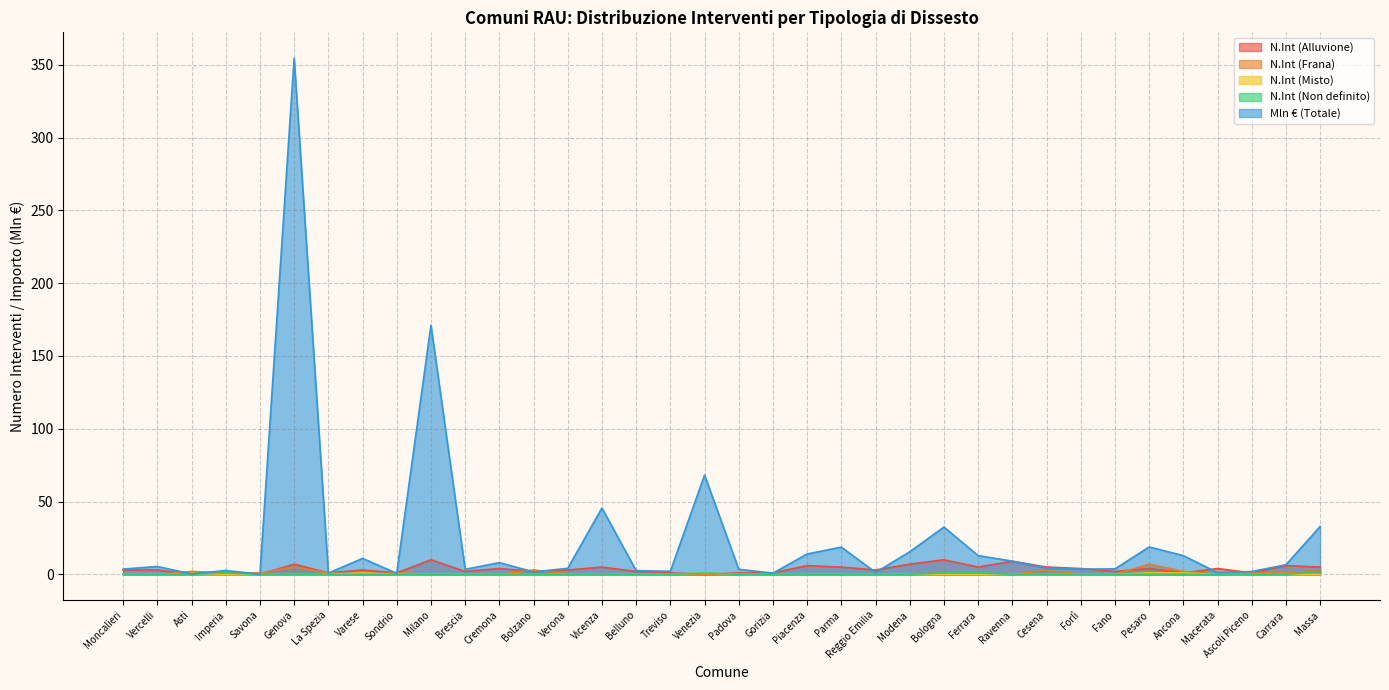

Reading right to left, what are all the values shown in this chart?

N.Int (Alluvione): Massa=5.0	Carrara=6.0	Ascoli Piceno=1.0	Macerata=4.0	Ancona=1.0	Pesaro=4.0	Fano=2.0	Forlì=4.0	Cesena=5.0	Ravenna=9.0	Ferrara=5.0	Bologna=10.0	Modena=7.0	Reggio Emilia=3.0	Parma=5.0	Piacenza=6.0	Gorizia=1.0	Padova=1.0	Venezia=0.0	Treviso=1.0	Belluno=2.0	Vicenza=5.0	Verona=3.0	Bolzano=2.0	Cremona=4.0	Brescia=2.0	Milano=10.0	Sondrio=1.0	Varese=3.0	La Spezia=1.0	Genova=7.0	Savona=0.0	Imperia=1.0	Asti=0.0	Vercelli=3.0	Moncalieri=3.0
N.Int (Frana): Massa=3.0	Carrara=1.0	Ascoli Piceno=1.0	Macerata=0.0	Ancona=2.0	Pesaro=7.0	Fano=0.0	Forlì=0.0	Cesena=3.0	Ravenna=0.0	Ferrara=0.0	Bologna=0.0	Modena=0.0	Reggio Emilia=0.0	Parma=0.0	Piacenza=0.0	Gorizia=0.0	Padova=0.0	Venezia=0.0	Treviso=0.0	Belluno=0.0	Vicenza=0.0	Verona=0.0	Bolzano=3.0	Cremona=0.0	Brescia=0.0	Milano=0.0	Sondrio=1.0	Varese=0.0	La Spezia=1.0	Genova=5.0	Savona=1.0	Imperia=1.0	Asti=2.0	Vercelli=0.0	Moncalieri=0.0
N.Int (Misto): Massa=0.0	Carrara=0.0	Ascoli Piceno=0.0	Macerata=0.0	Ancona=1.0	Pesaro=1.0	Fano=0.0	Forlì=0.0	Cesena=0.0	Ravenna=0.0	Ferrara=0.0	Bologna=0.0	Modena=0.0	Reggio Emilia=0.0	Parma=0.0	Piacenza=0.0	Gorizia=0.0	Padova=0.0	Venezia=1.0	Treviso=0.0	Belluno=0.0	Vicenza=0.0	Verona=0.0	Bolzano=0.0	Cremona=0.0	Brescia=0.0	Milano=0.0	Sondrio=0.0	Varese=1.0	La Spezia=0.0	Genova=0.0	Savona=0.0	Imperia=0.0	Asti=0.0	Vercelli=0.0	Moncalieri=0.0
N.Int (Non definito): Massa=2.0	Carrara=0.0	Ascoli Piceno=0.0	Macerata=0.0	Ancona=0.0	Pesaro=0.0	Fano=0.0	Forlì=0.0	Cesena=0.0	Ravenna=0.0	Ferrara=1.0	Bologna=1.0	Modena=0.0	Reggio Emilia=0.0	Parma=0.0	Piacenza=0.0	Gorizia=0.0	Padova=0.0	Venezia=1.0	Treviso=0.0	Belluno=0.0	Vicenza=0.0	Verona=0.0	Bolzano=0.0	Cremona=0.0	Brescia=0.0	Milano=0.0	Sondrio=0.0	Varese=0.0	La Spezia=0.0	Genova=0.0	Savona=0.0	Imperia=1.0	Asti=0.0	Vercelli=0.0	Moncalieri=0.0
Mln € (Totale): Massa=32.9	Carrara=6.6	Ascoli Piceno=1.9	Macerata=1.2	Ancona=12.9	Pesaro=18.8	Fano=3.8	Forlì=3.6	Cesena=4.2	Ravenna=9.1	Ferrara=12.9	Bologna=32.5	Modena=15.5	Reggio Emilia=1.3	Parma=18.7	Piacenza=14.0	Gorizia=0.8	Padova=3.5	Venezia=68.2	Treviso=2.1	Belluno=2.5	Vicenza=45.6	Verona=4.2	Bolzano=1.7	Cremona=8.0	Brescia=3.5	Milano=171.1	Sondrio=0.7	Varese=11.0	La Spezia=0.9	Genova=354.5	Savona=0.1	Imperia=2.7	Asti=0.3	Vercelli=5.4	Moncalieri=3.6